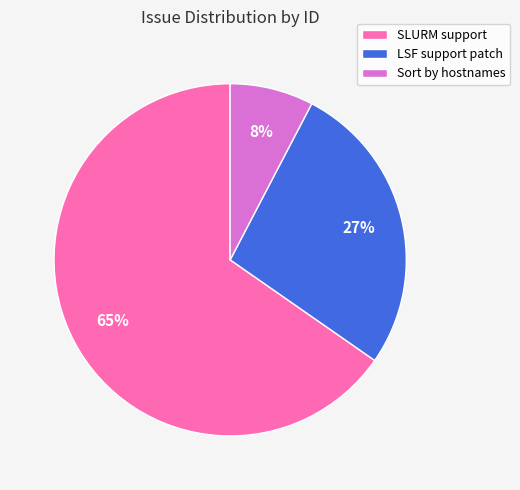

To the nearest percent, what percentage of the pie is SLURM support?

65%